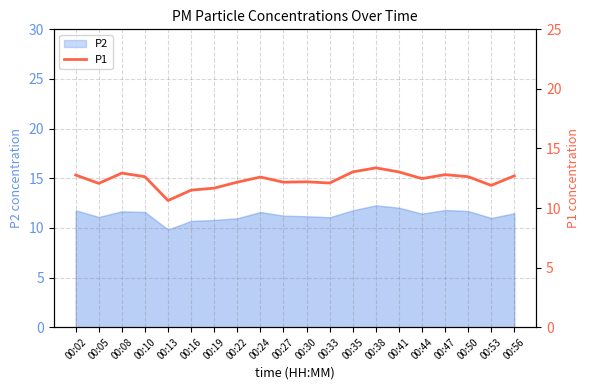

The chart shows a value of 4.0 at 00:02. True or false?

False